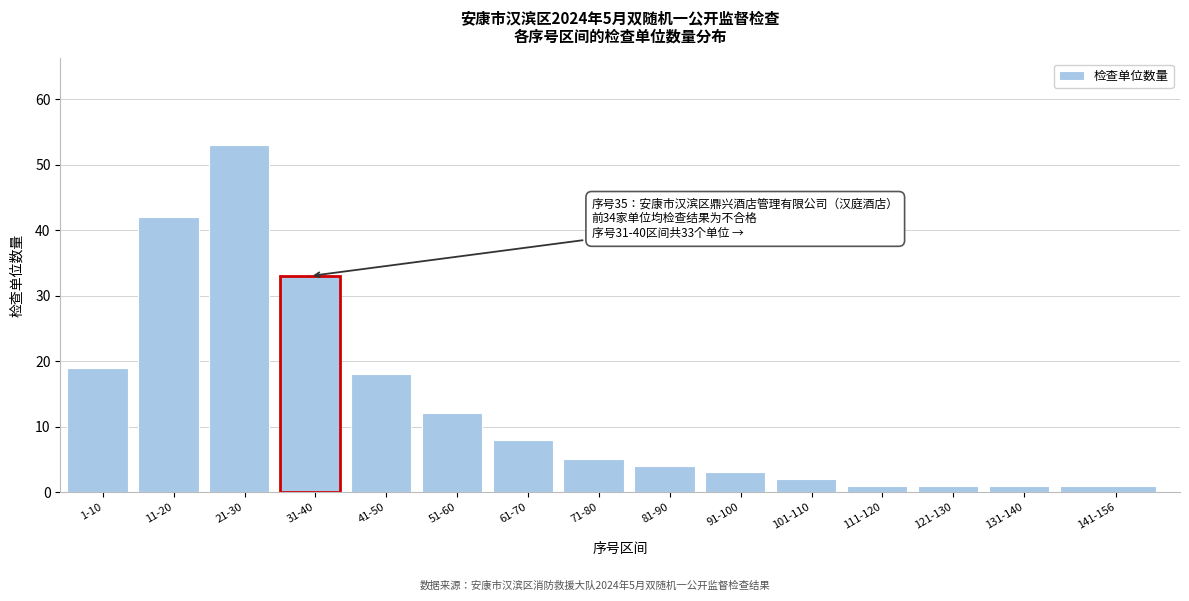

Reading left to right, what are all the values shown in this chart?

19	42	53	33	18	12	8	5	4	3	2	1	1	1	1